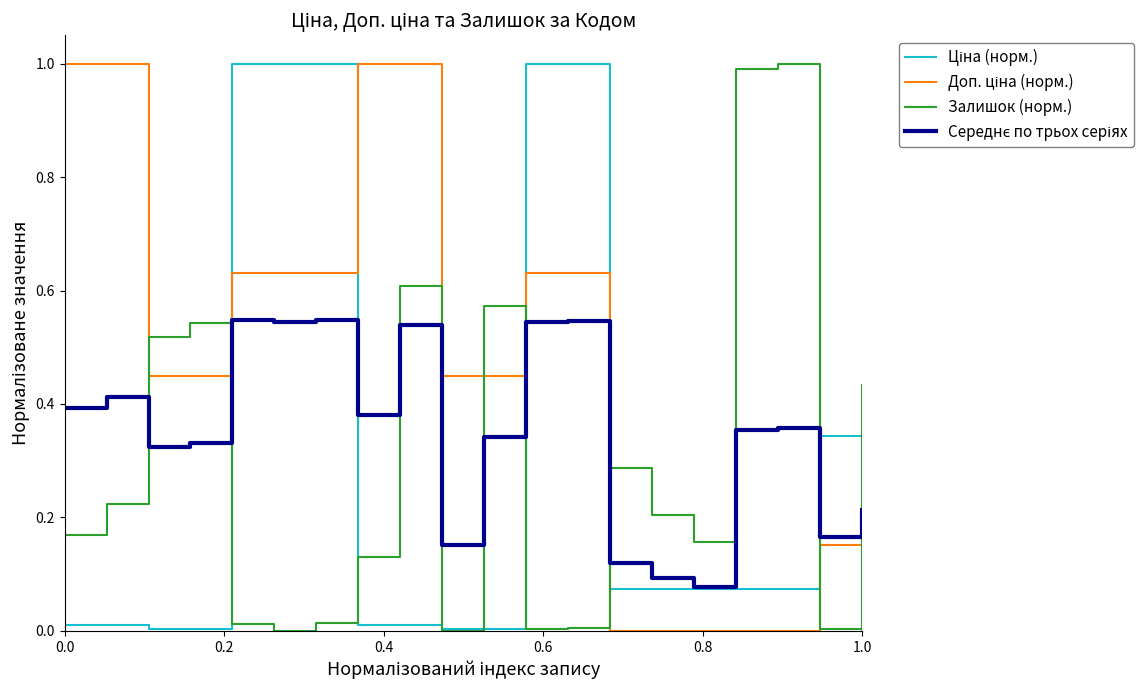

What is the maximum value shown in the chart?

1.0